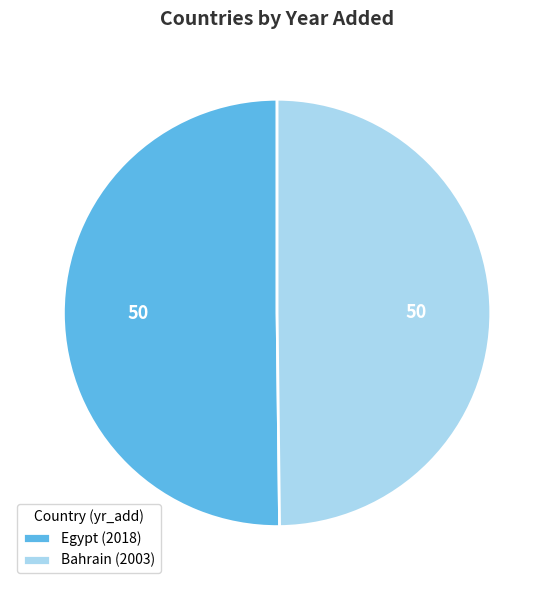

True or false: Bahrain (2003) accounts for 50% of the total.

True